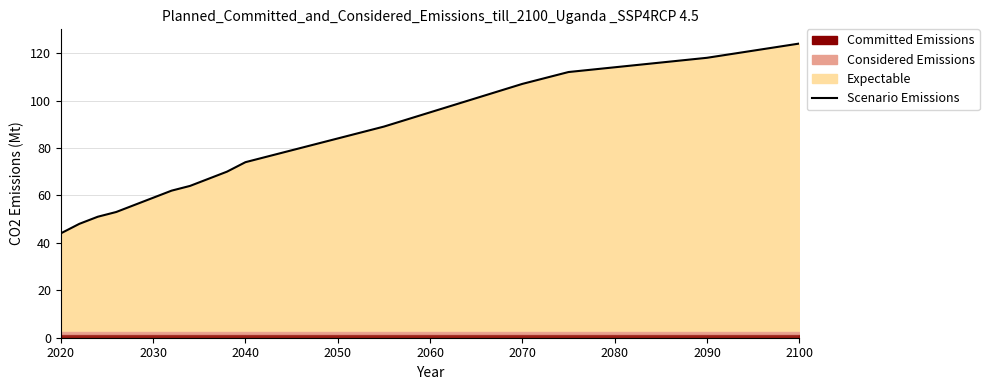

What is the value of the 1st point from the left?

44